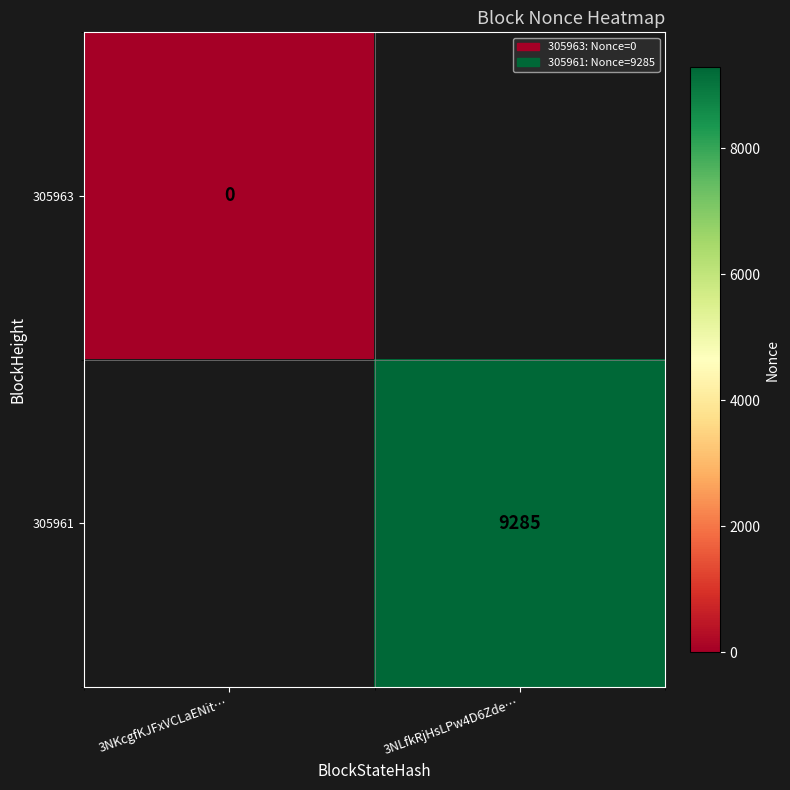

Which category has the highest value across all series?

3NLfkRjHsLPw4D6Zde…